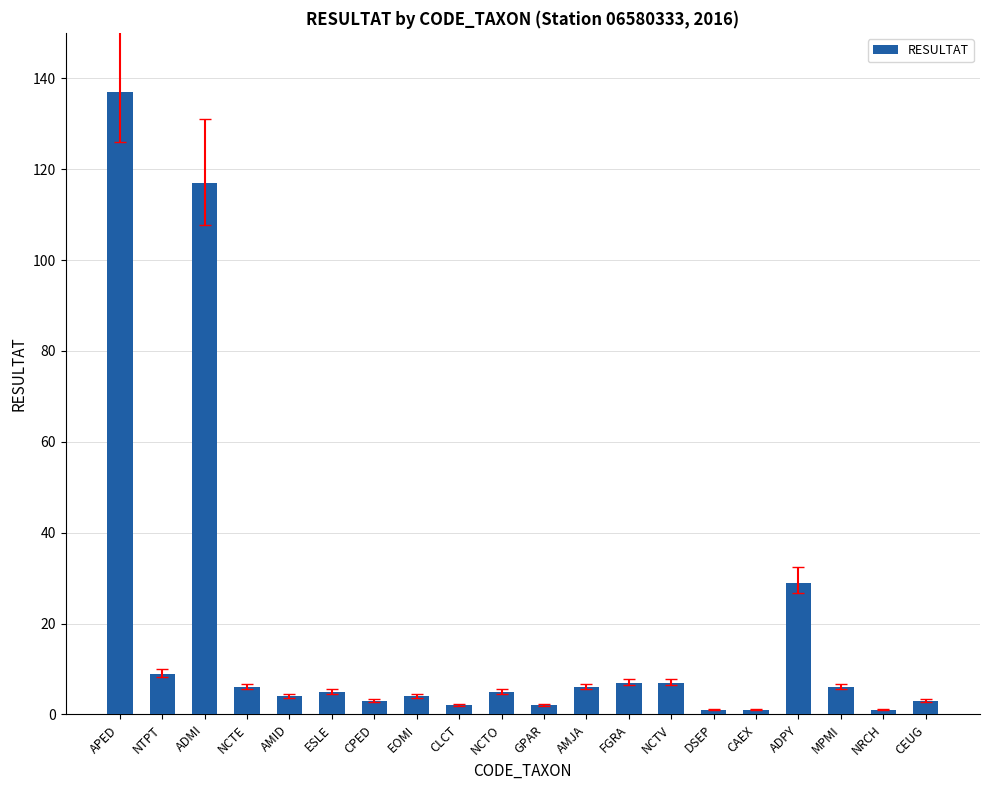

What is the label of the 17th bar from the left?

ADPY